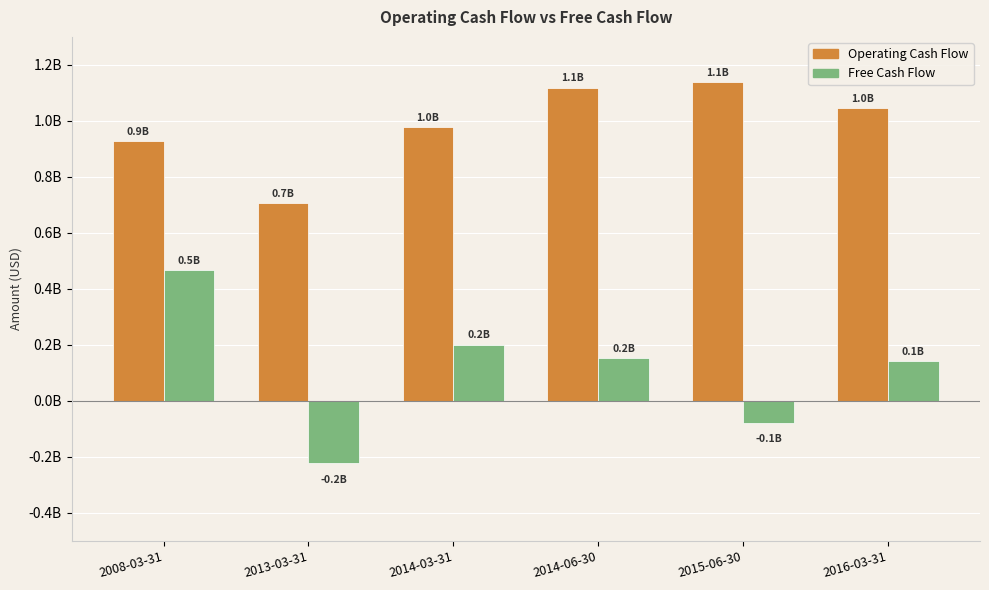

What is the difference between the Free Cash Flow values at 2014-03-31 and 2008-03-31?

267058841